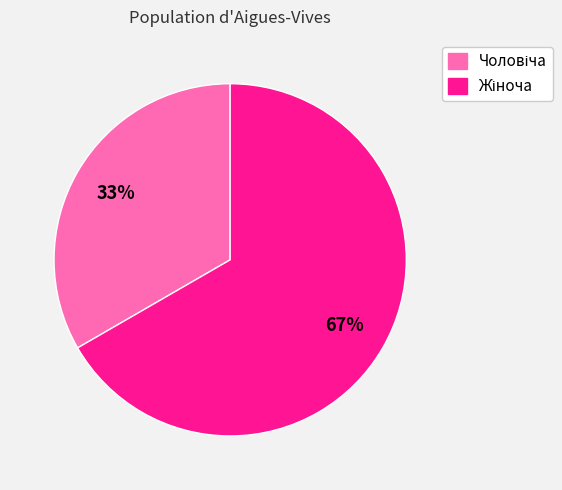

To the nearest percent, what is the average slice percentage?

50%